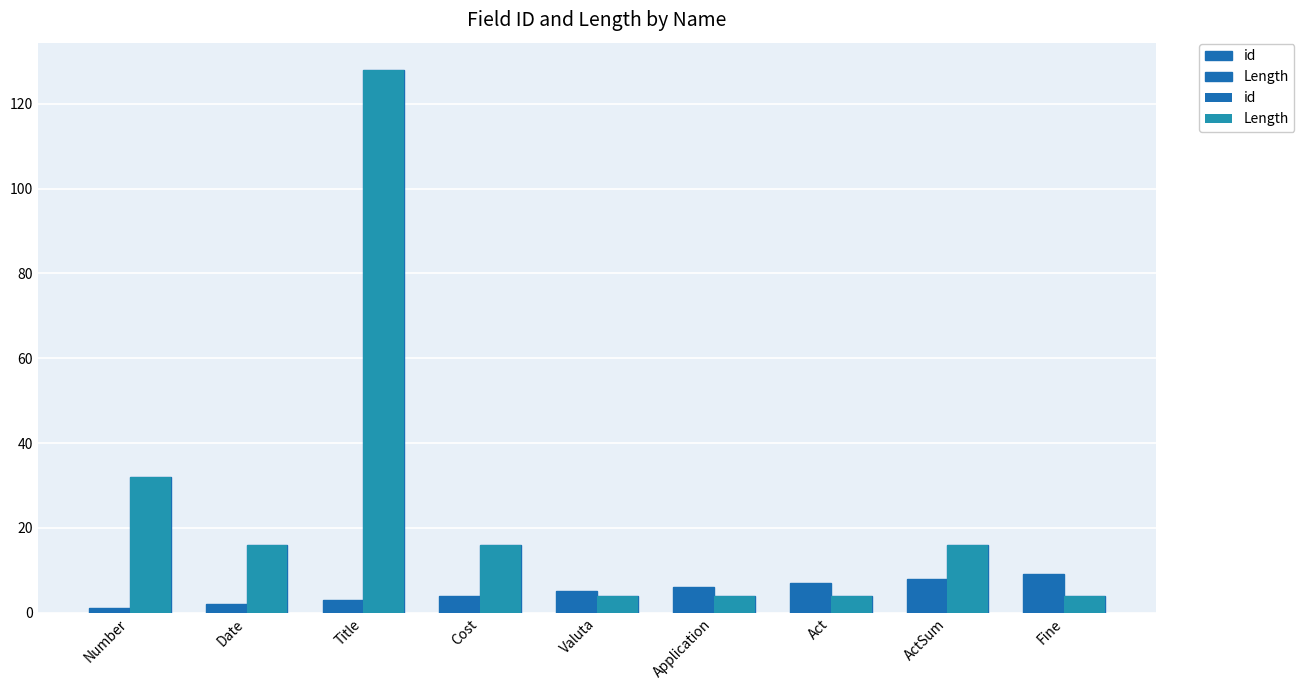

Reading right to left, extract all data points from this chart.

id: Fine=9	ActSum=8	Act=7	Application=6	Valuta=5	Cost=4	Title=3	Date=2	Number=1
Length: Fine=4	ActSum=16	Act=4	Application=4	Valuta=4	Cost=16	Title=128	Date=16	Number=32